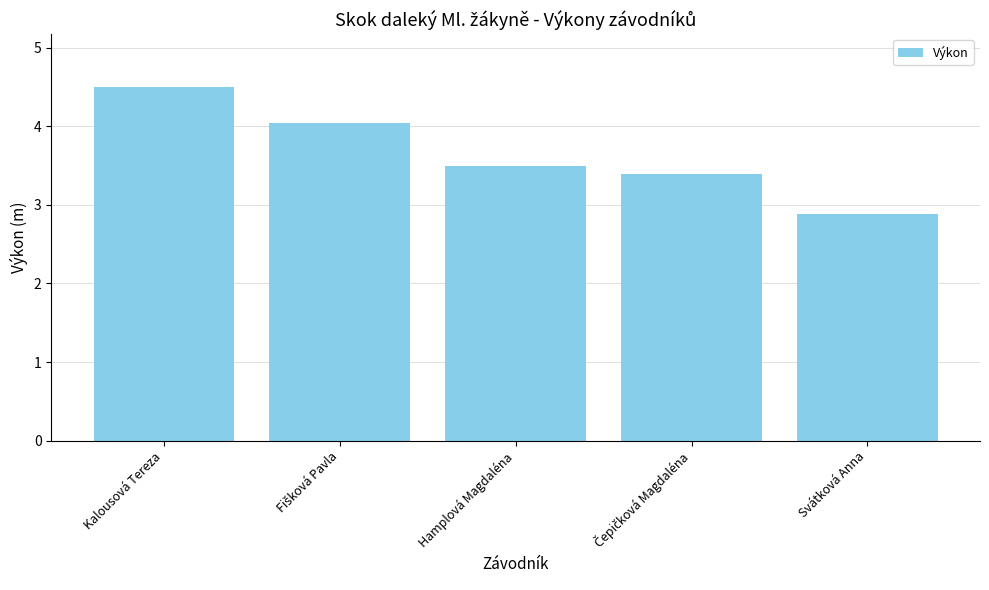

Does the chart contain stacked bars?

No